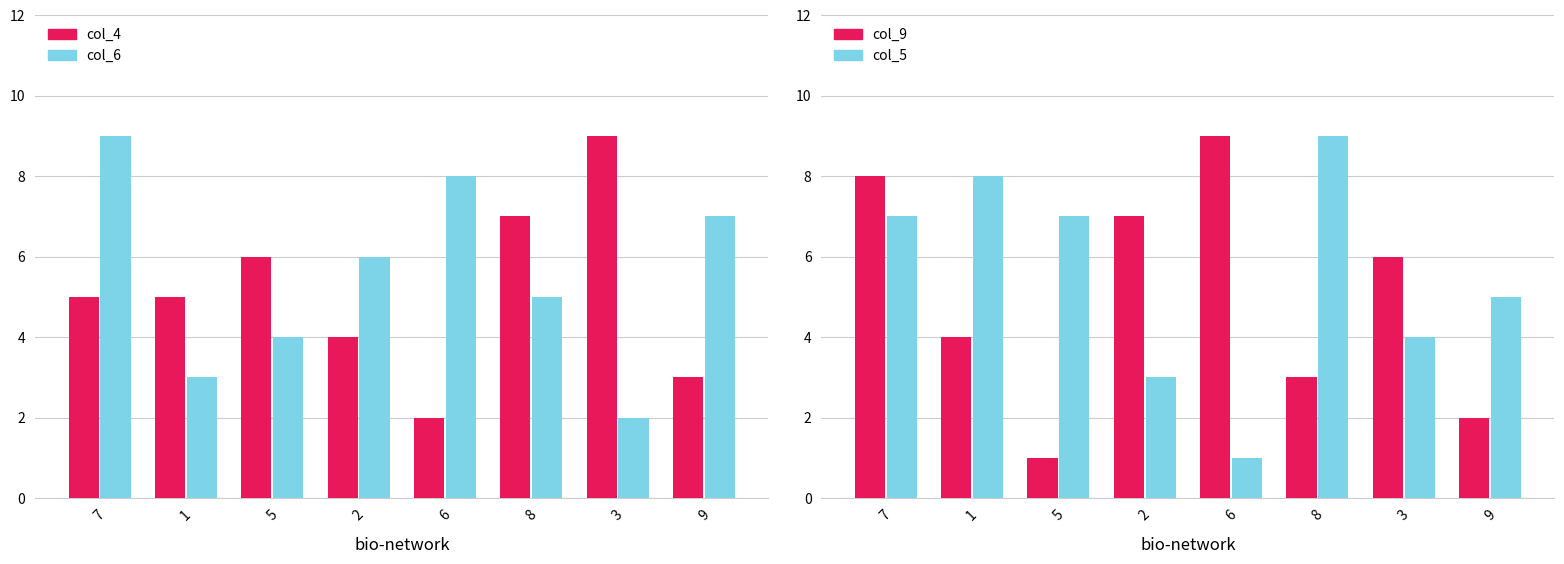

Is it true that col_9 equals 4 at 3?

False